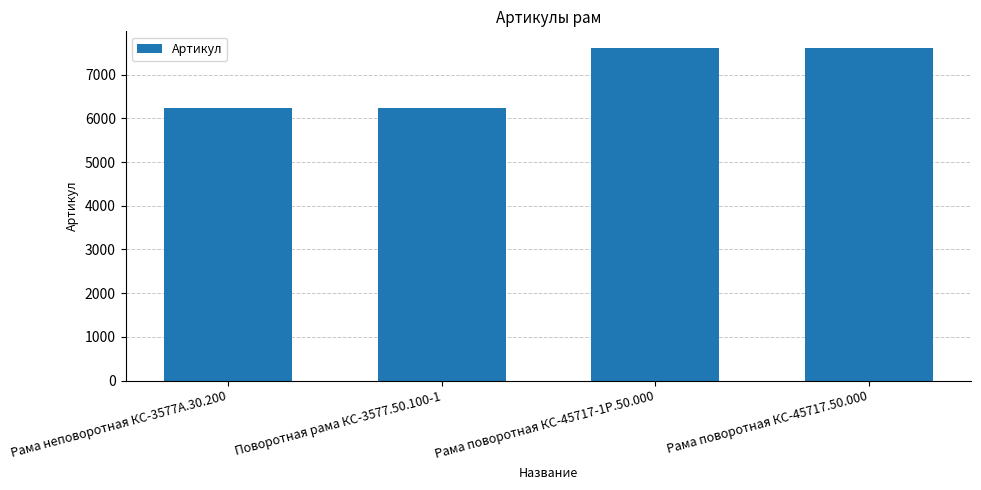

What position from the right is Рама поворотная КС-45717-1Р.50.000?

2